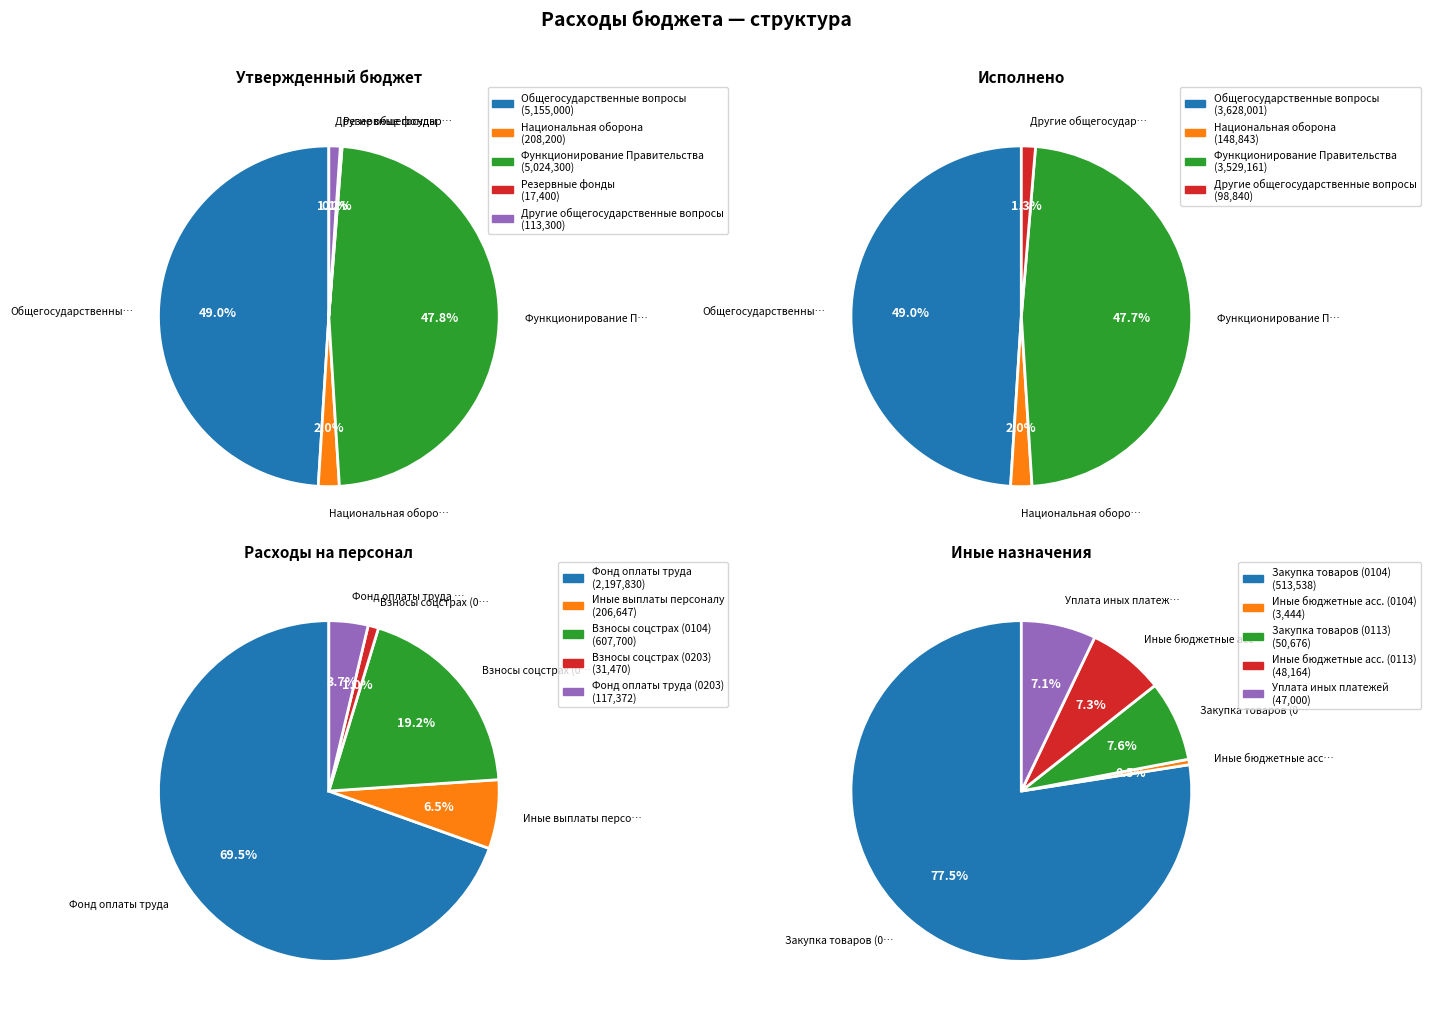

Which slice is the largest?

Общегосударственные вопросы